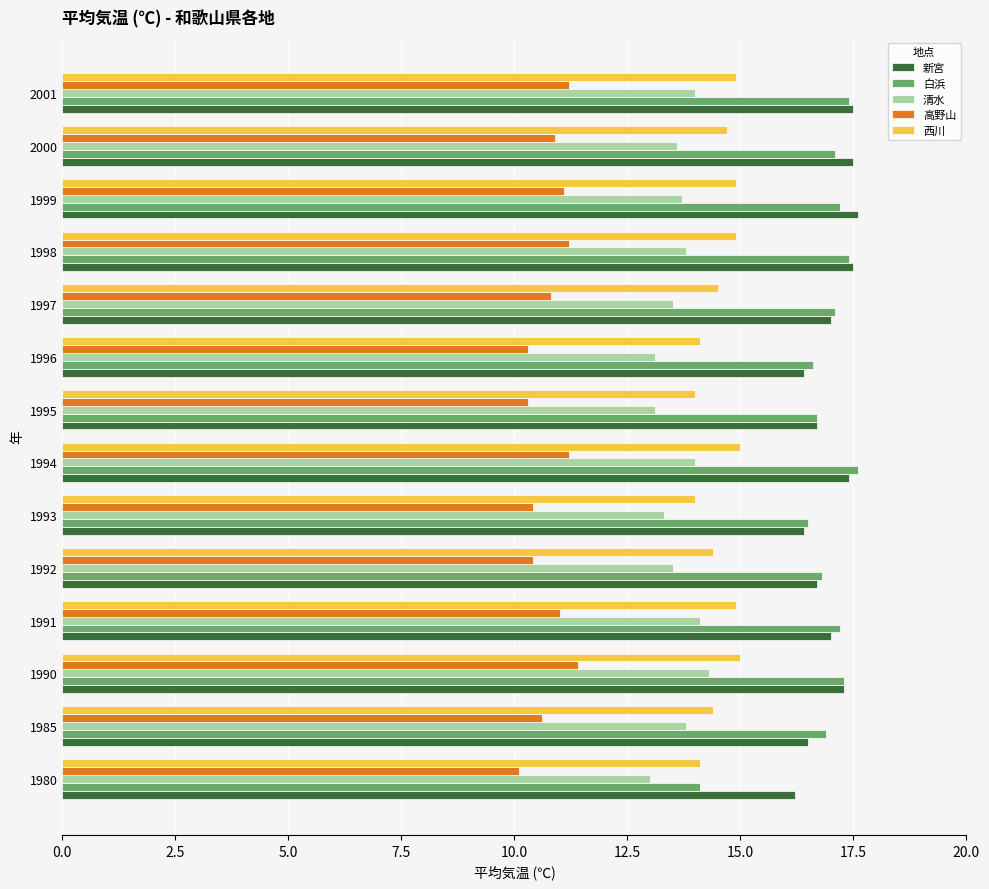

What is the total value across all series at 1993?

70.6